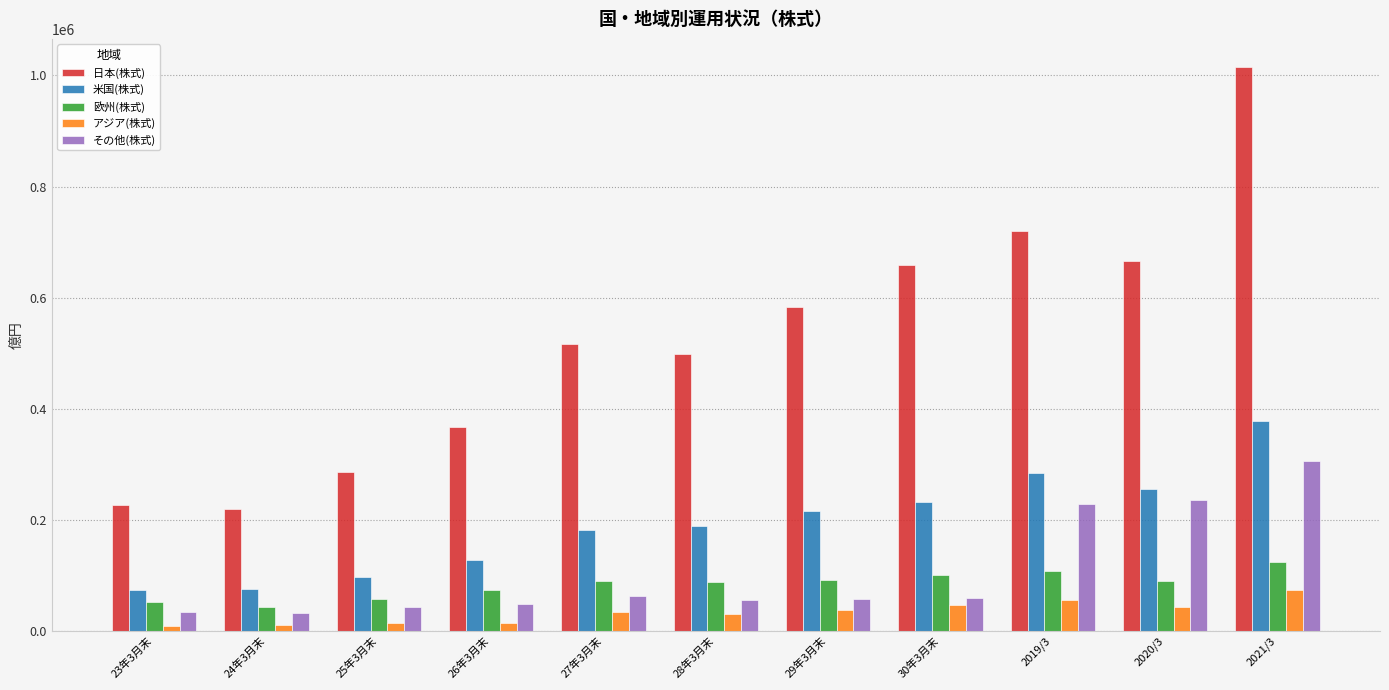

What is the label of the 8th bar from the left?

30年3月末